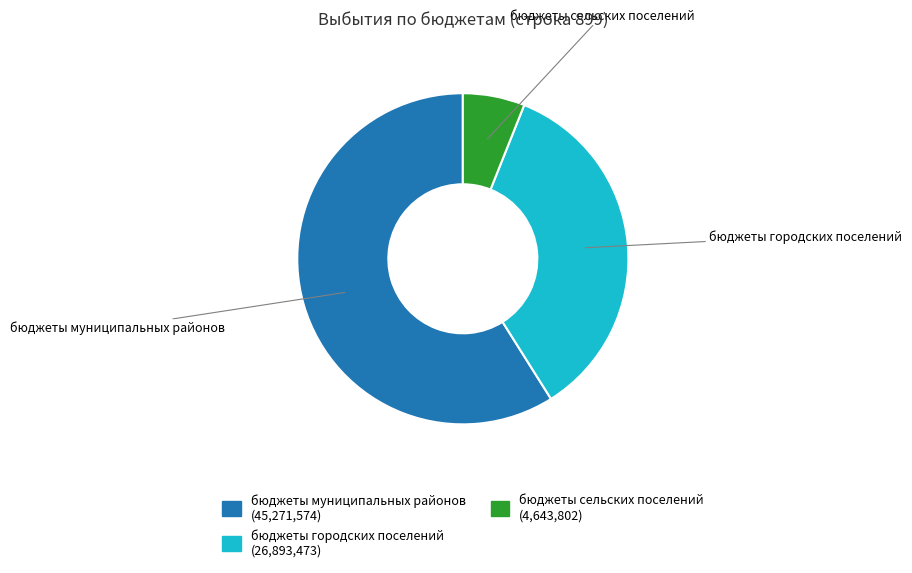

Rank the categories by value from lowest to highest.

бюджеты сельских поселений, бюджеты городских поселений, бюджеты муниципальных районов